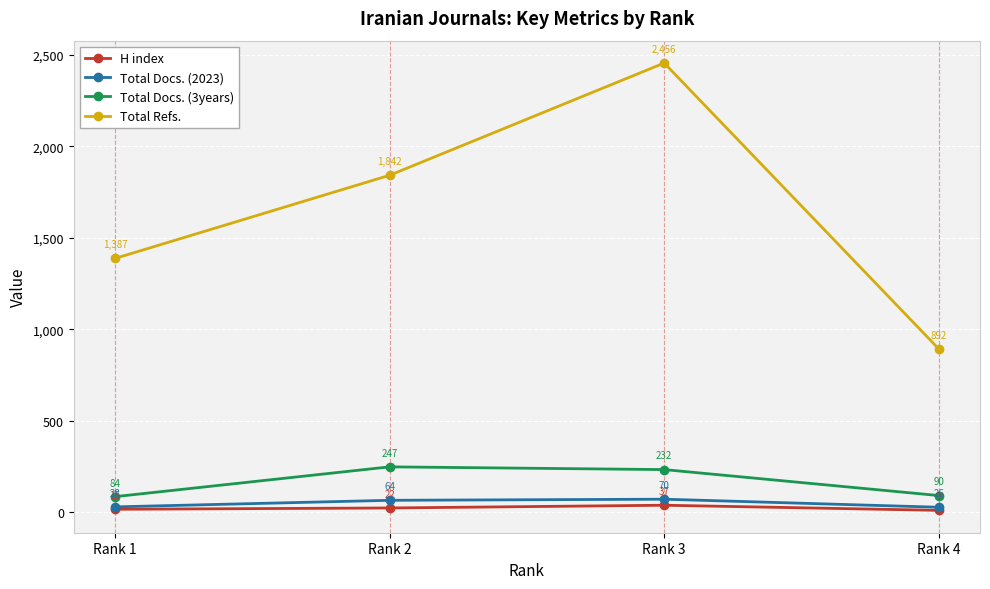

What is the difference between the second highest and second lowest values in the H index series?

7